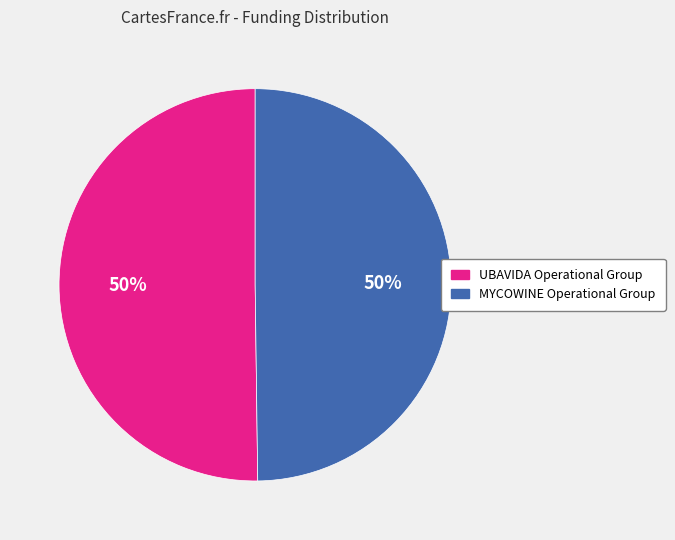

True or false: UBAVIDA Operational Group accounts for 50% of the total.

True